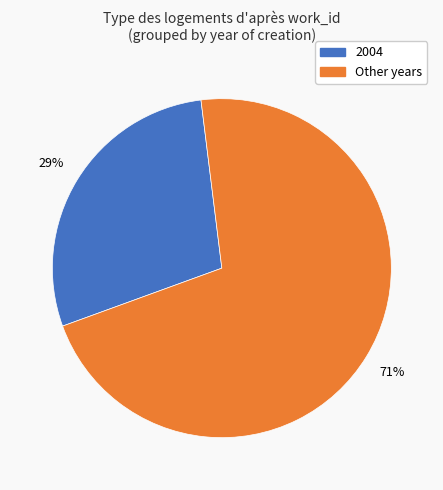

Is there a majority slice in this chart?

Yes